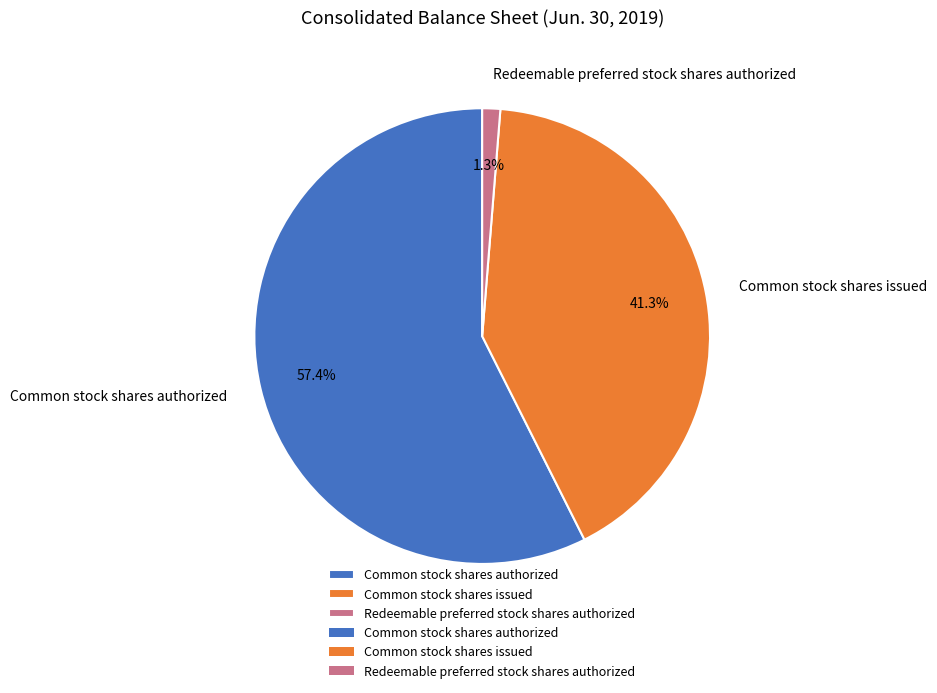

Is Common stock shares authorized the majority of the pie?

Yes